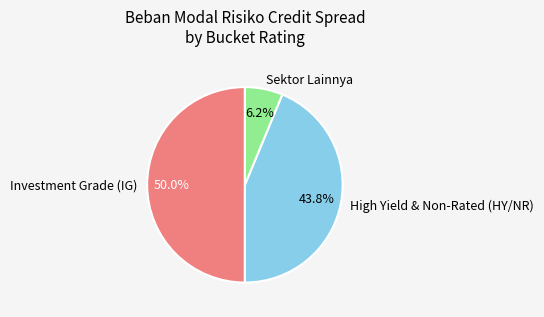

Rank the categories by value from lowest to highest.

Sektor Lainnya, High Yield & Non-Rated (HY/NR), Investment Grade (IG)